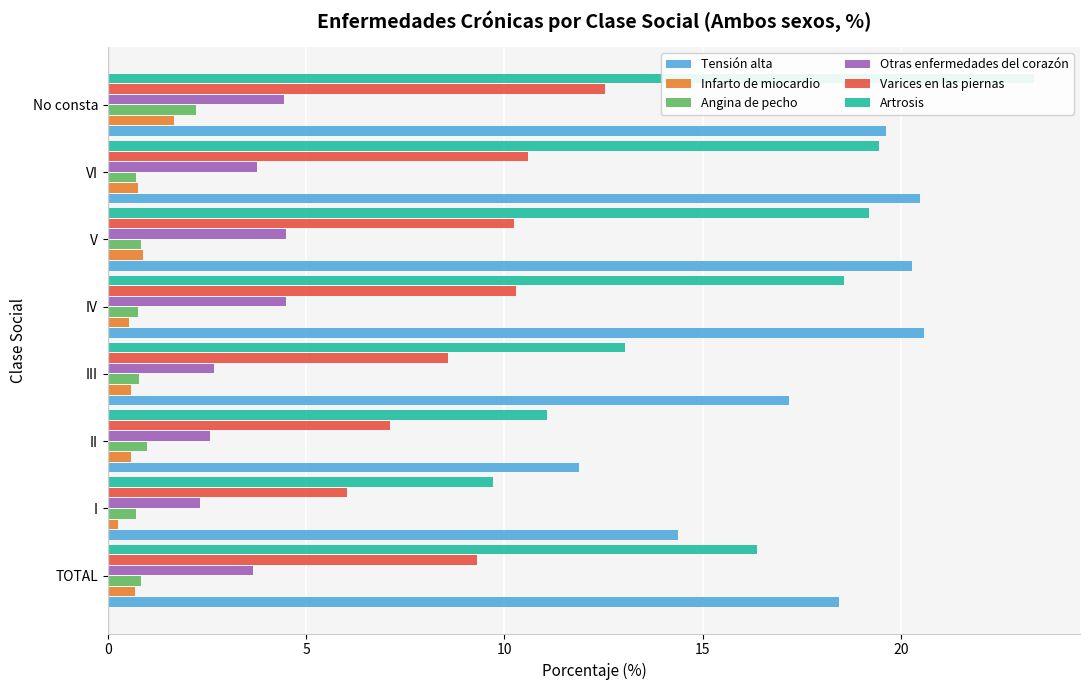

Between TOTAL and VI, which series saw the biggest shift?

Artrosis